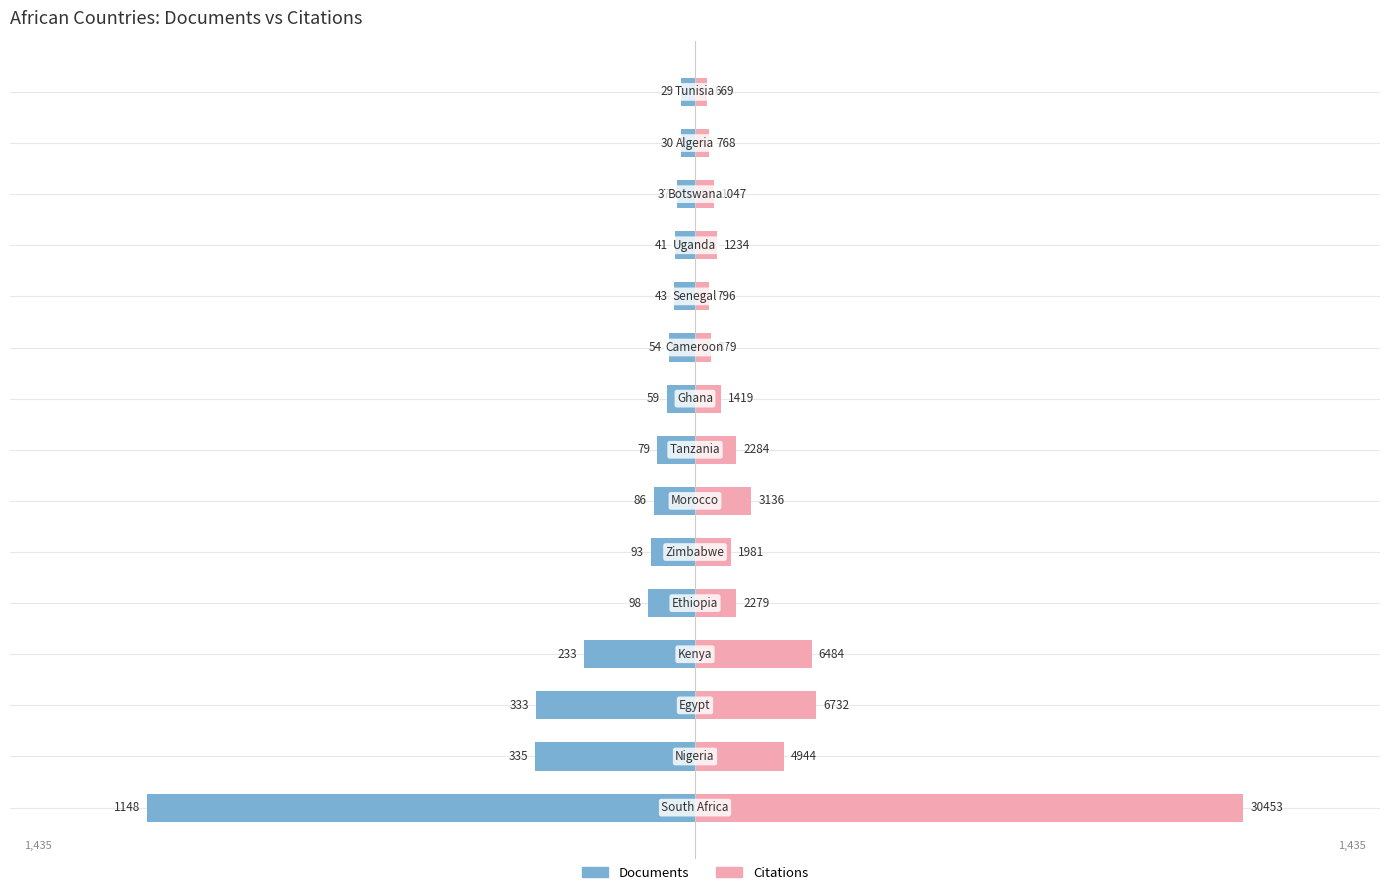

How many distinct data groups are displayed?

2